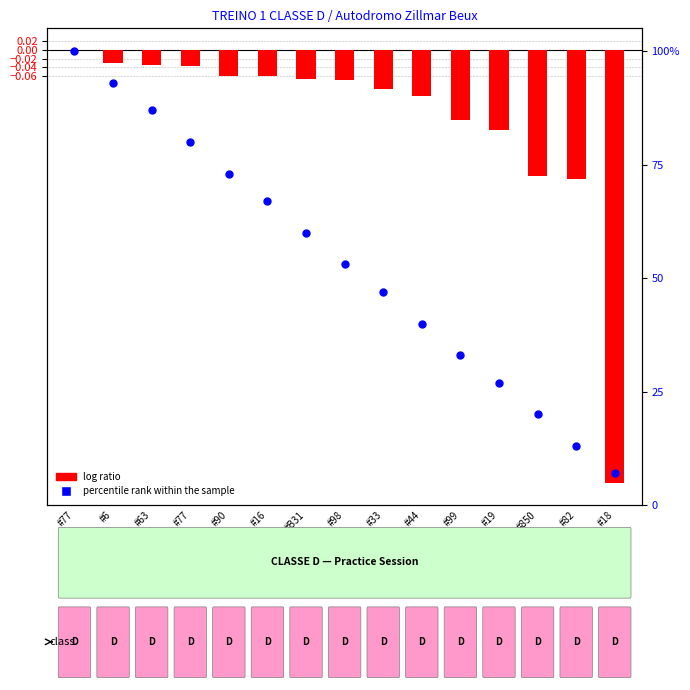

Which series has the largest total across all categories?

percentile rank within the sample